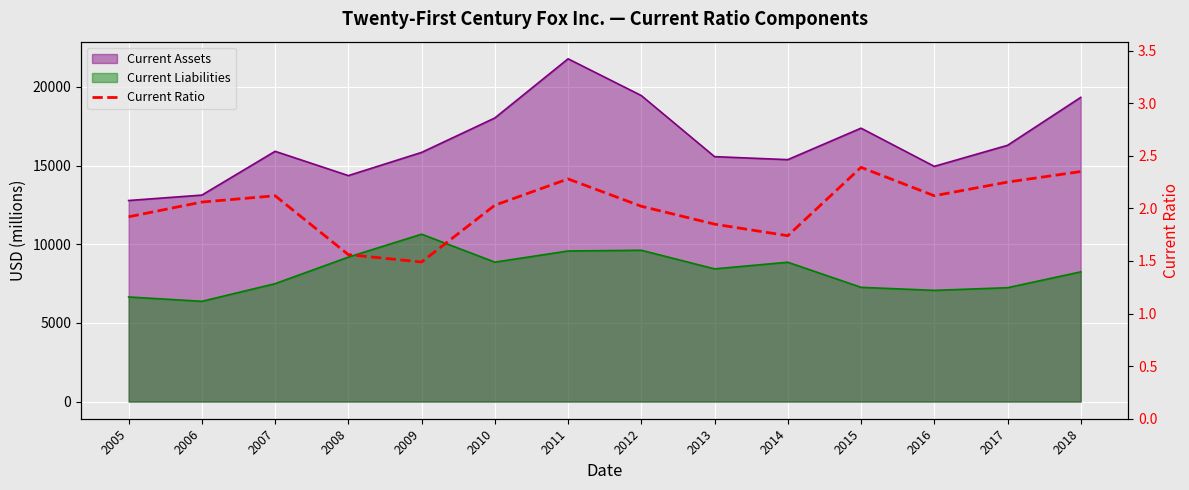

What is the difference between the second highest and minimum values?

0.9